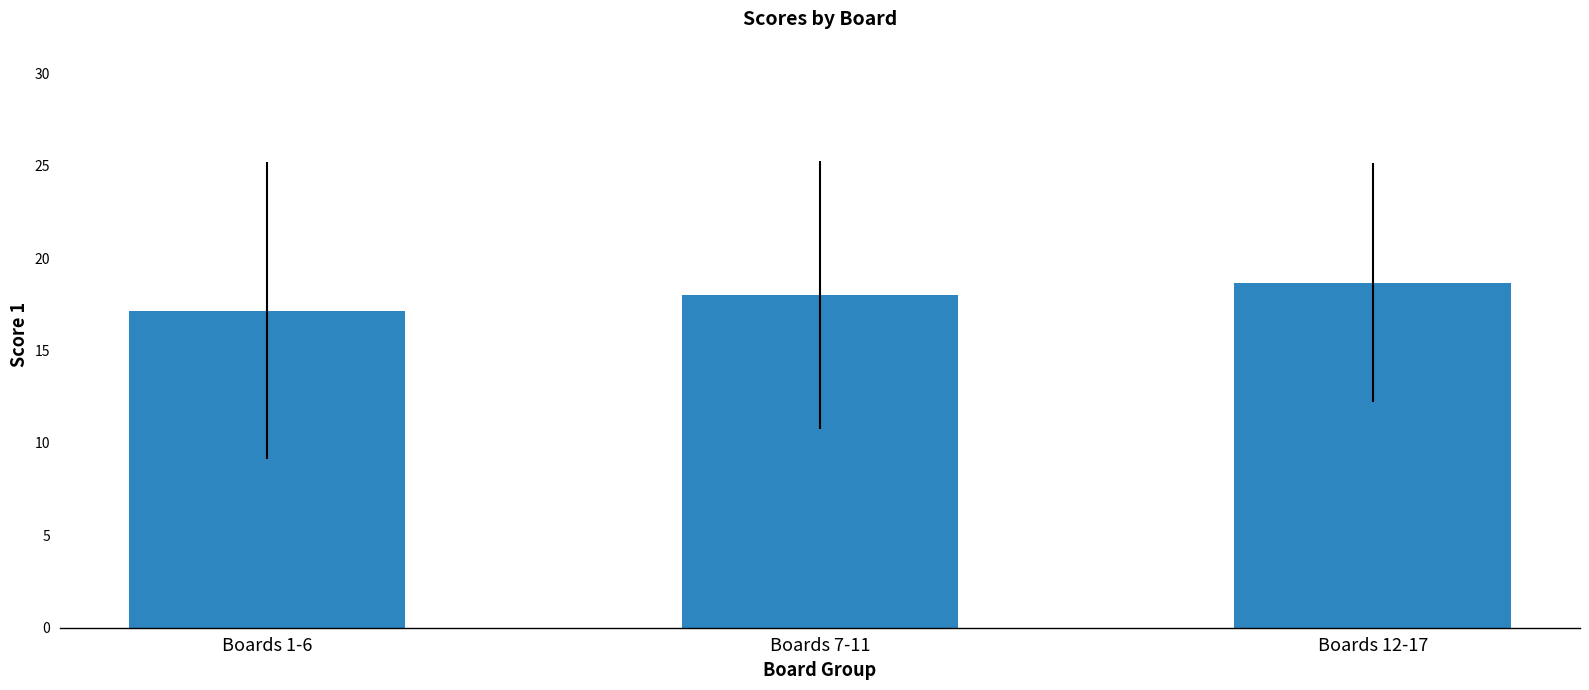

How many bars are there in total?

3